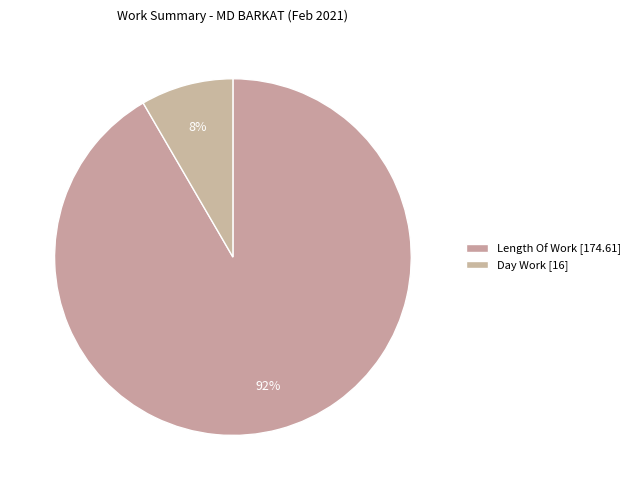

Which slice is the largest?

Length Of Work